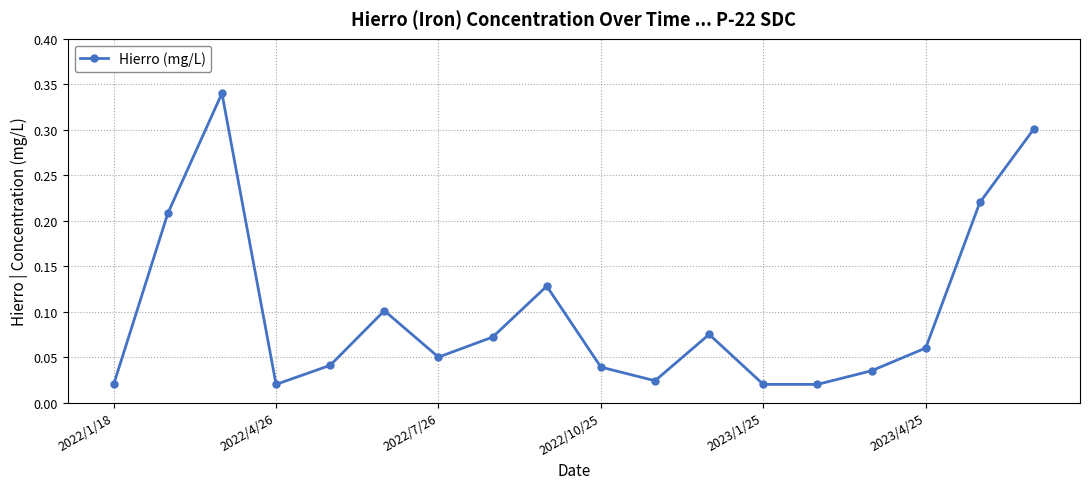

How many points are higher than both their immediate neighbors (excluding endpoints)?

4